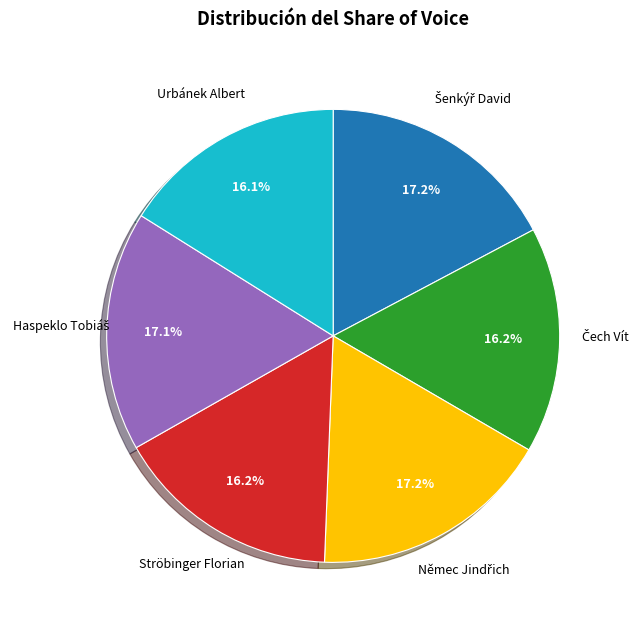

To the nearest percent, what is the difference between the largest and smallest slice percentages?

1%